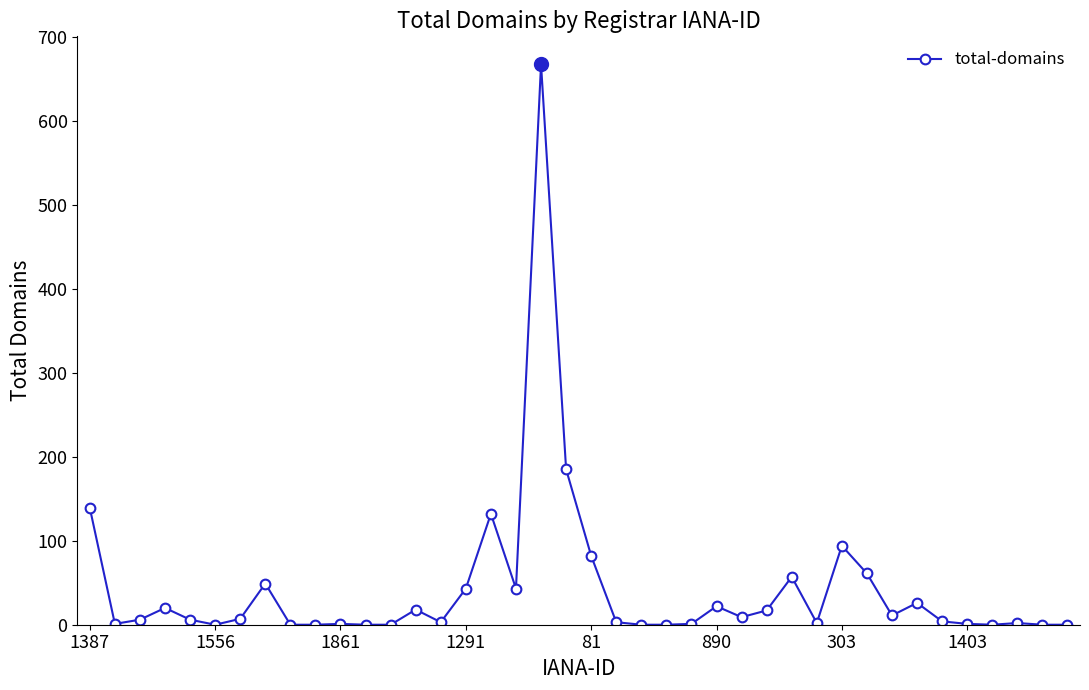

What is the sum of all values?

1712